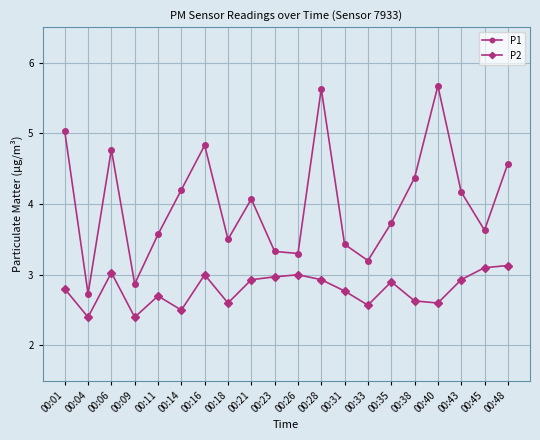

Which series has the largest total across all categories?

P1